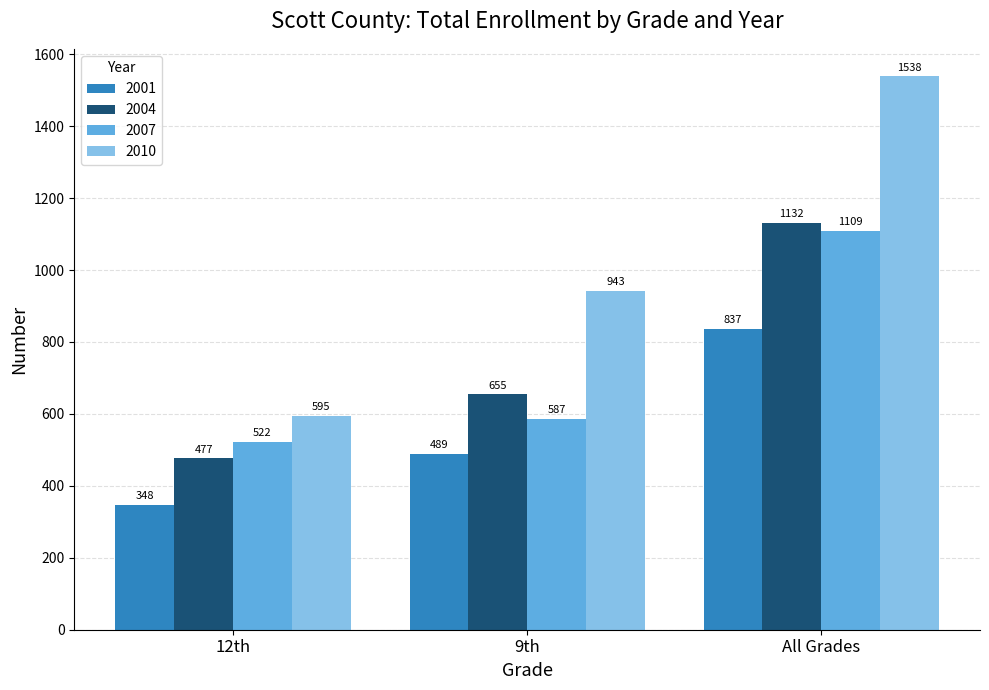

What is the label of the 1st bar from the left?

12th